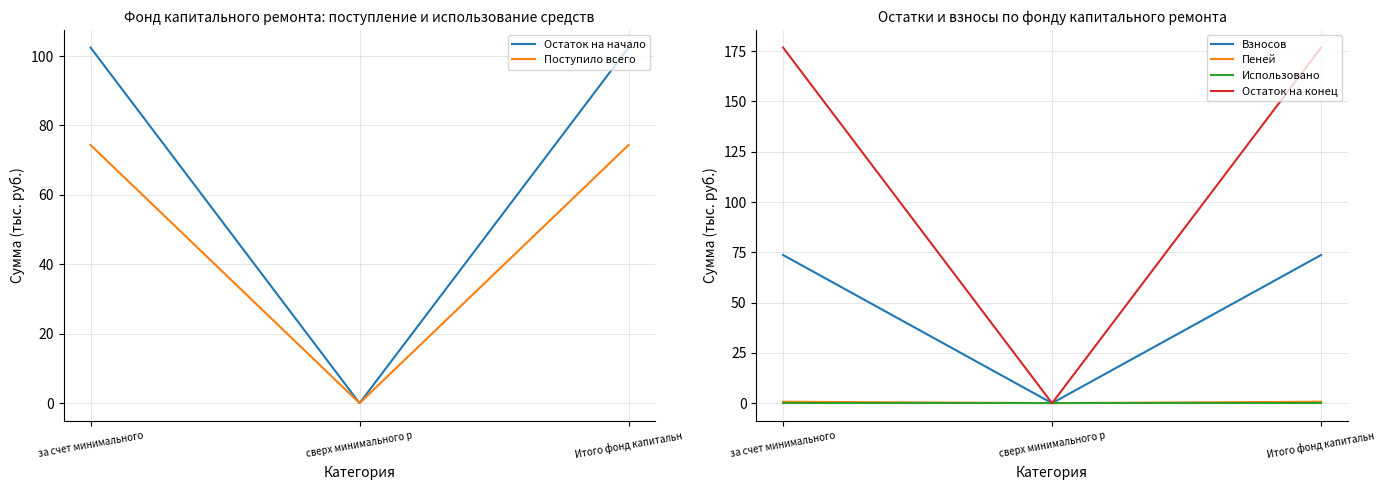

Between сверх минимального р and Итого фонд капитальн, which is larger?

Итого фонд капитальн